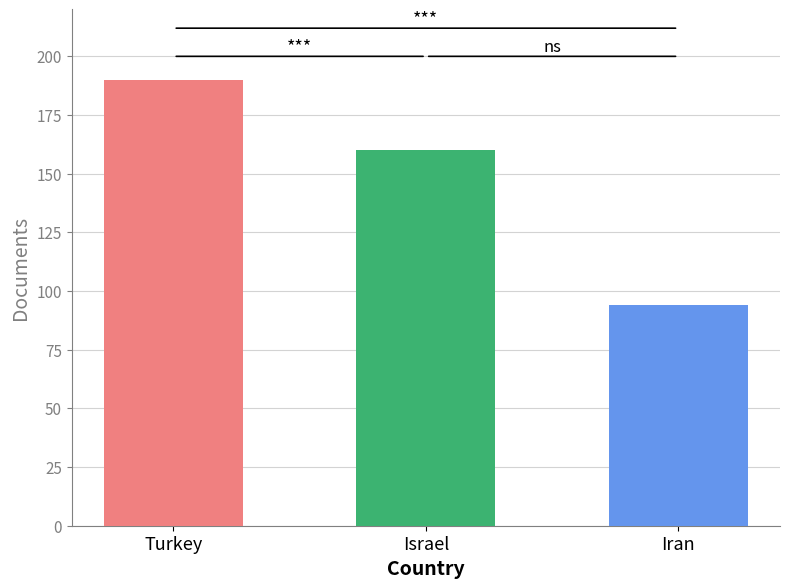

Is it true that the value at Iran is 29?

False